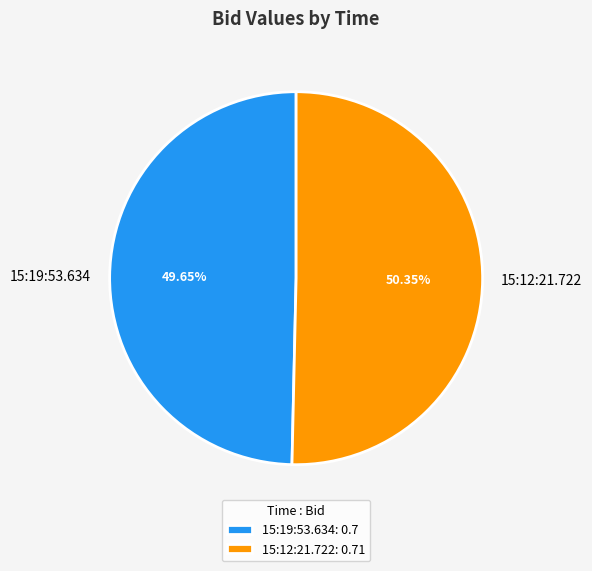

To the nearest percent, what is the difference between the 15:19:53.634 and 15:12:21.722 slice percentages?

1%